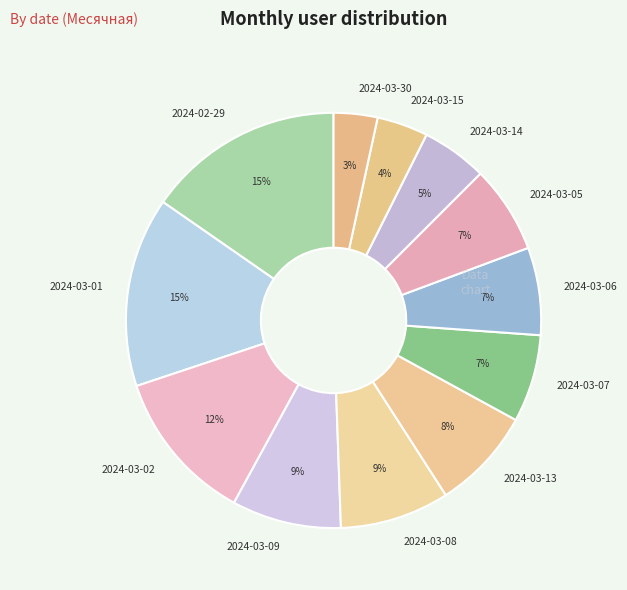

Which has a higher value, 2024-03-07 or 2024-03-08?

2024-03-08